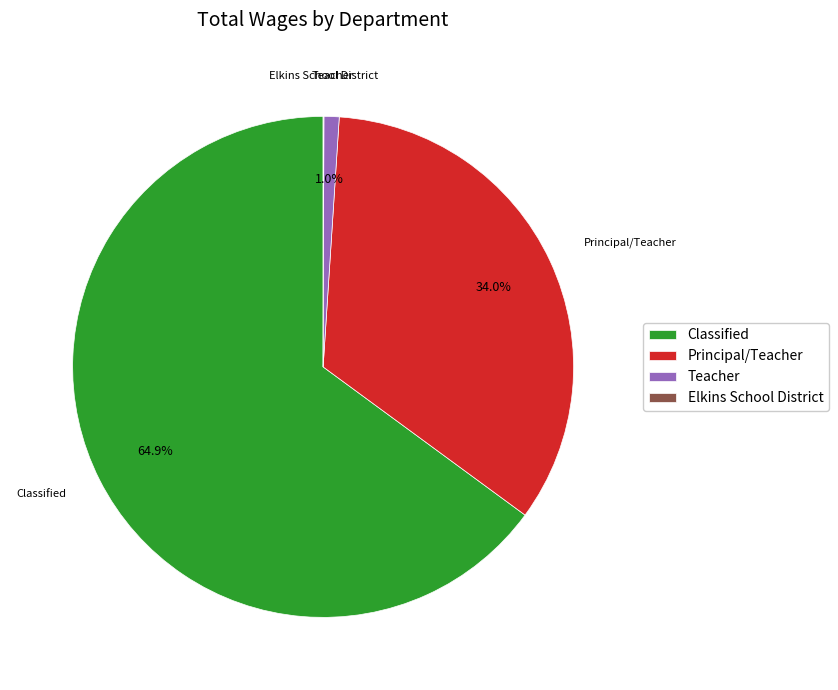

Which slice represents more than half of the pie?

Classified